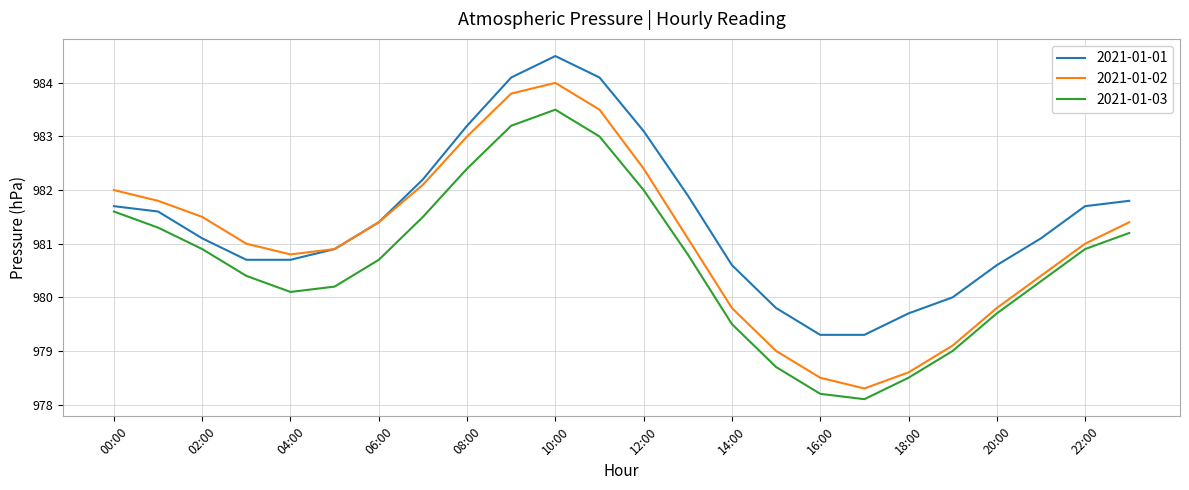

What is the minimum value shown in the chart?

978.1